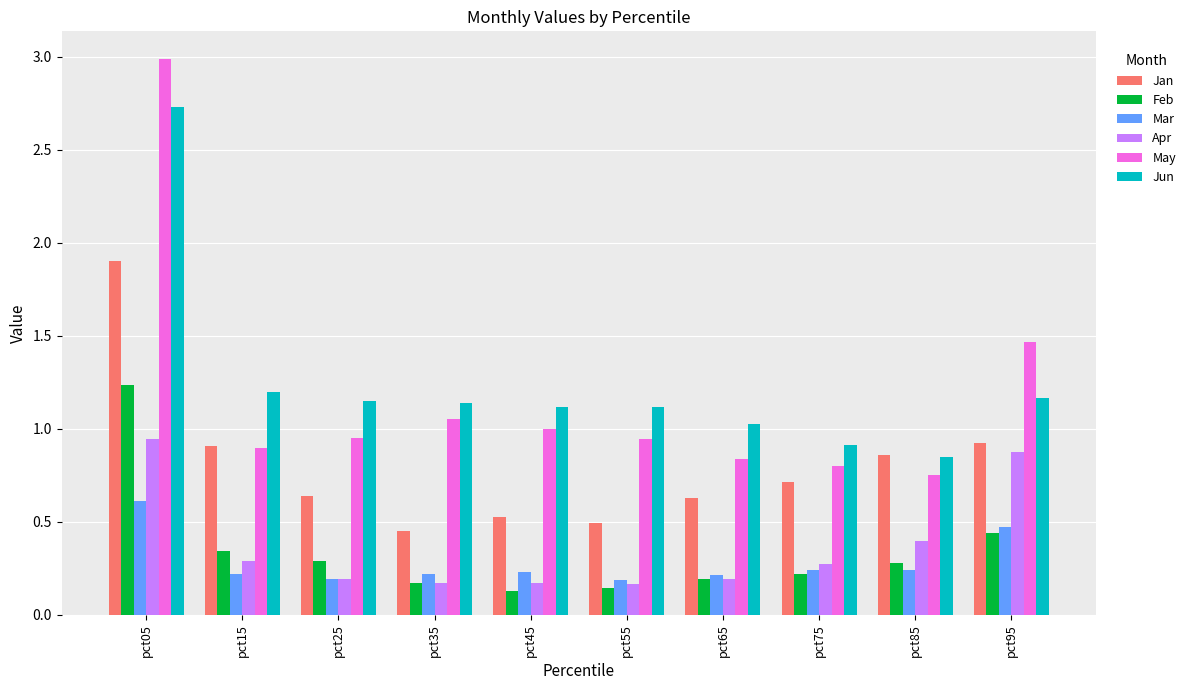

What is the difference between the highest and lowest values at pct75?

0.7